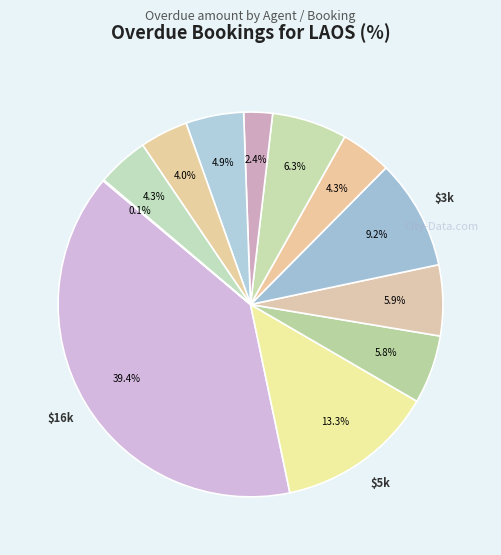

How many slices are in this pie chart?

12